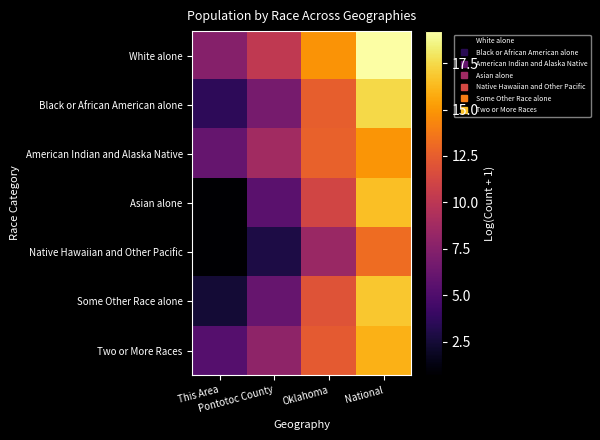

Reading right to left, transcribe all the data shown in this chart.

White alone: National=19.2	Oklahoma=14.8	Pontotoc County=10.2	This Area=7.5
Black or African American alone: National=17.5	Oklahoma=12.5	Pontotoc County=6.8	This Area=3.5
American Indian and Alaska Native: National=14.9	Oklahoma=12.7	Pontotoc County=8.8	This Area=6.0
Asian alone: National=16.5	Oklahoma=11.1	Pontotoc County=5.5	This Area=0.7
Native Hawaiian and Other Pacific: National=13.2	Oklahoma=8.4	Pontotoc County=2.9	This Area=0.7
Some Other Race alone: National=16.8	Oklahoma=11.9	Pontotoc County=6.1	This Area=2.5
Two or More Races: National=16.0	Oklahoma=12.3	Pontotoc County=7.9	This Area=5.3